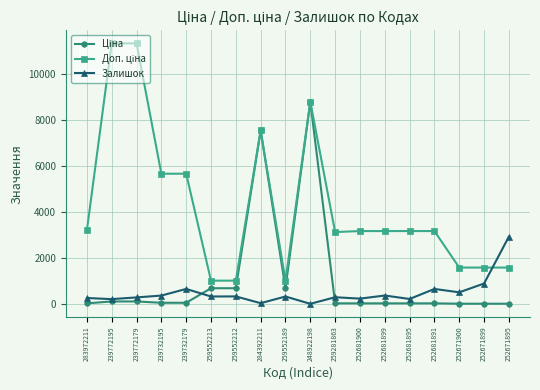

What is the total value across all series at 259552213?

2036.9